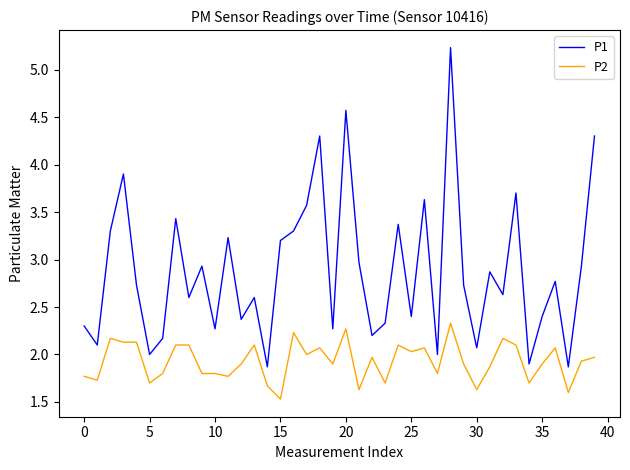

Which series has the largest total across all categories?

P1